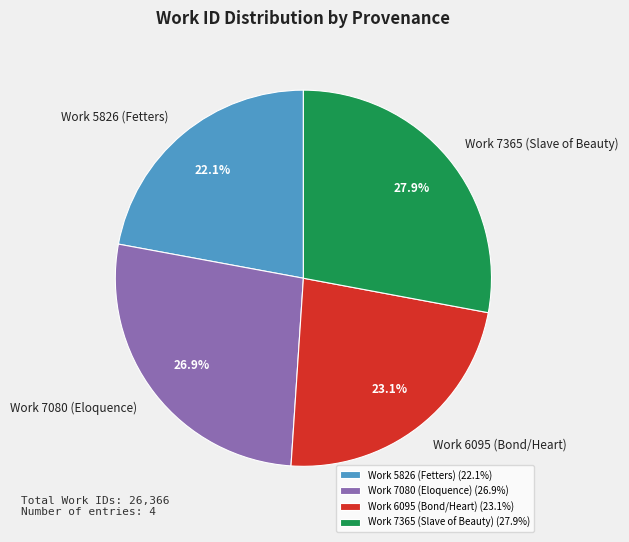

To the nearest percent, what is the difference between the Work 7080 (Eloquence) and Work 7365 (Slave of Beauty) slice percentages?

1%